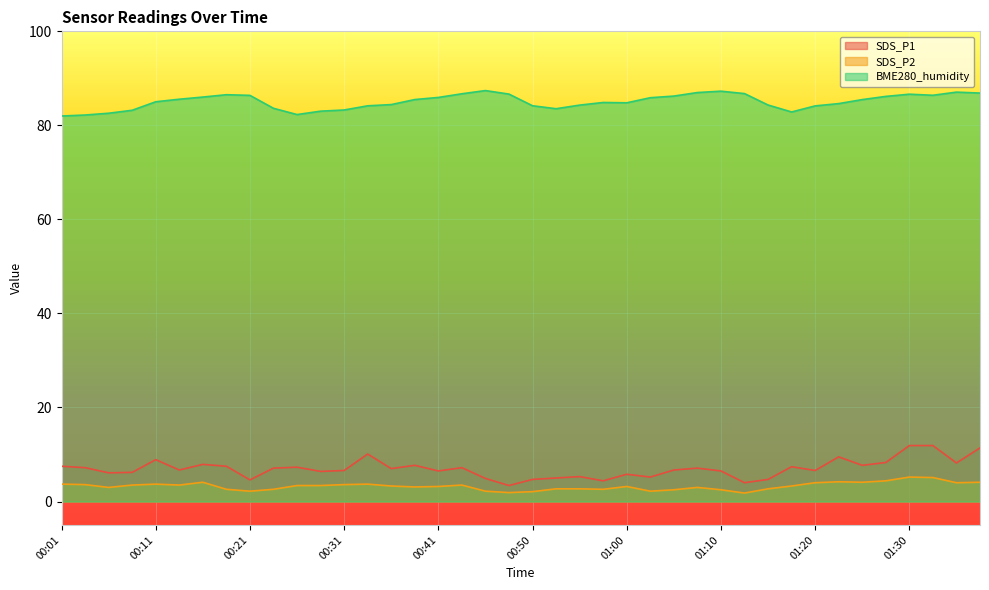

What is the smallest value displayed?

1.8